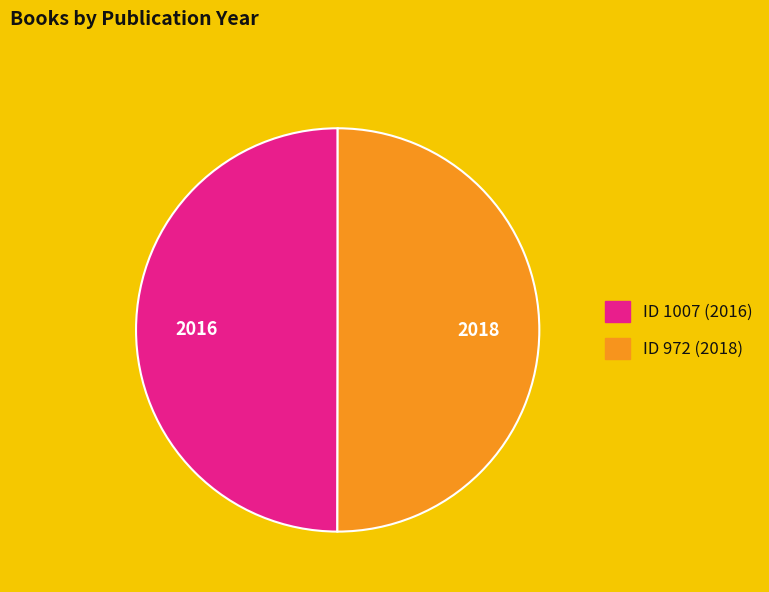

Count the number of slices in the pie.

2